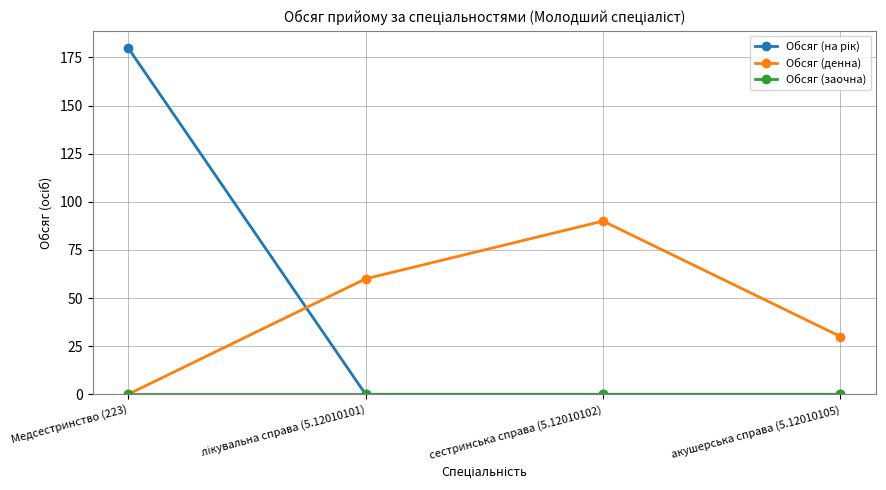

The value of Обсяг (денна) at акушерська справа (5.12010105) is 49. True or false?

False